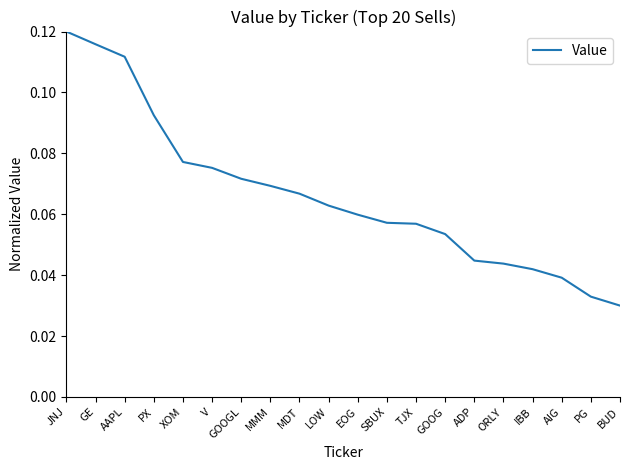

Where is the data nearest to the value 0?

BUD